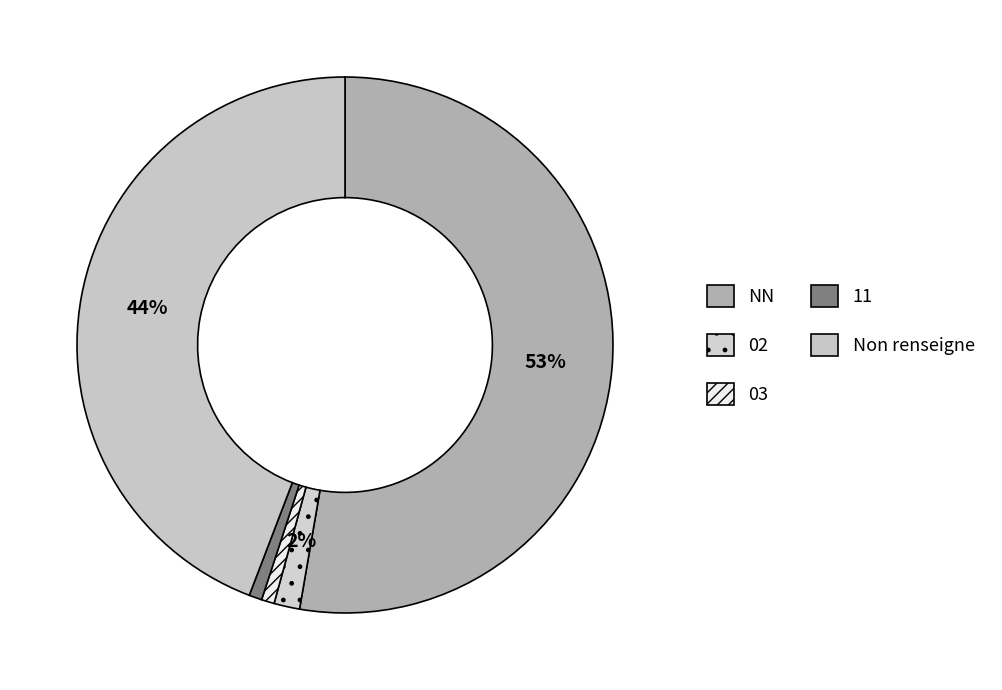

What portion of the pie excludes 03?

99.2%